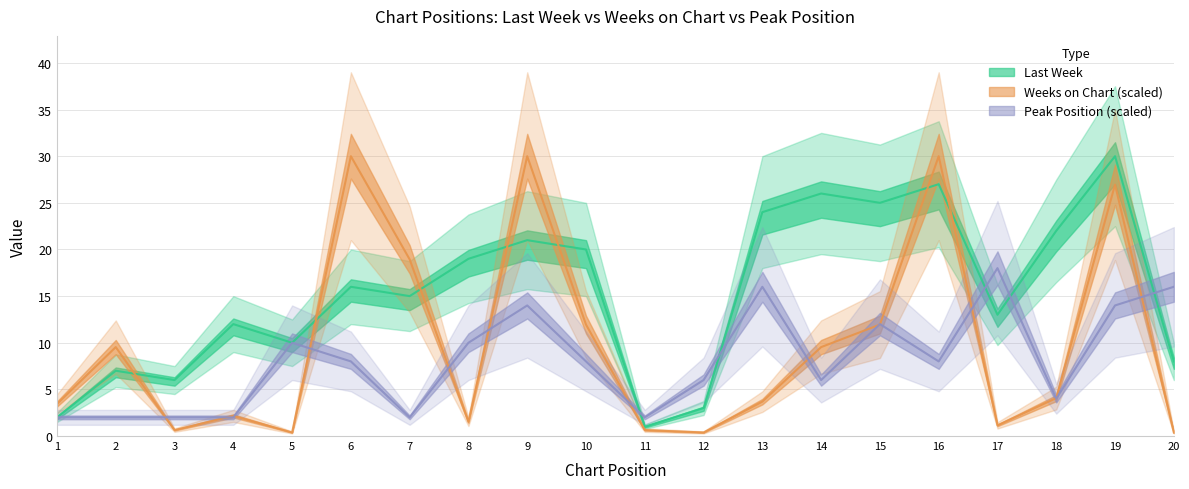

What is the maximum value shown in the chart?

30.0